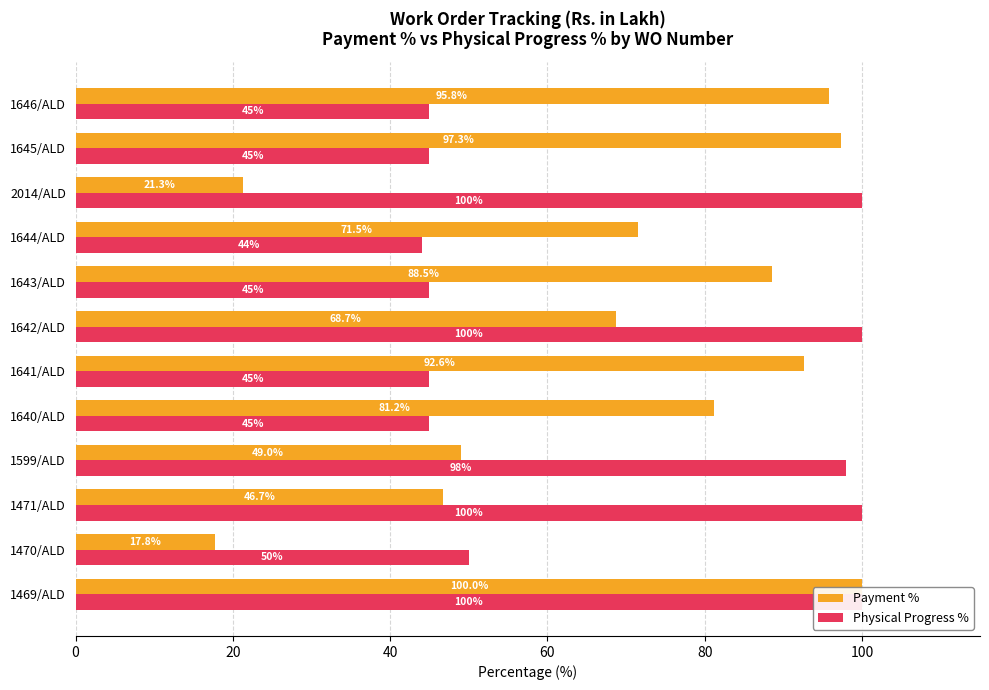

What position from the left is 1641/ALD?

6